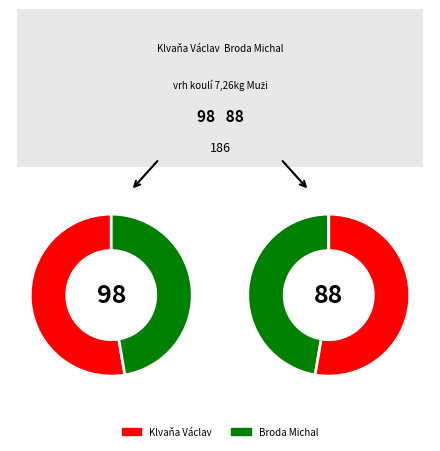

To the nearest percent, what is the difference between the largest and smallest slice percentages?

5%